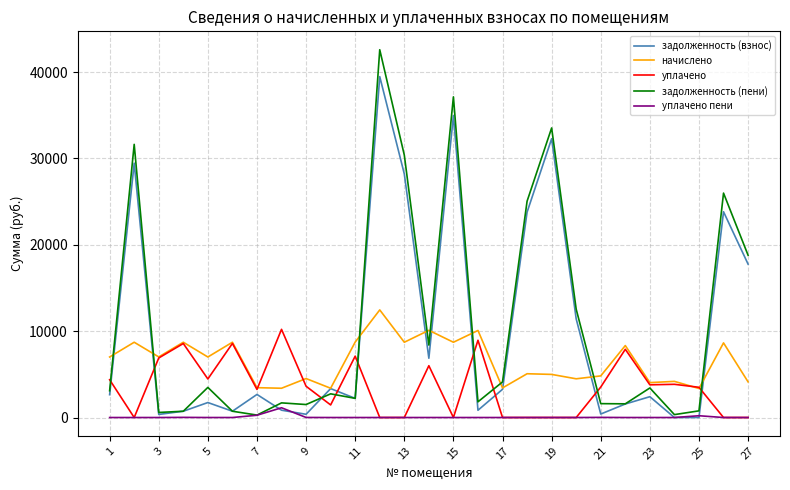

Rank the series by their maximum value, from lowest to highest.

уплачено пени, уплачено, начислено, задолженность (взнос), задолженность (пени)